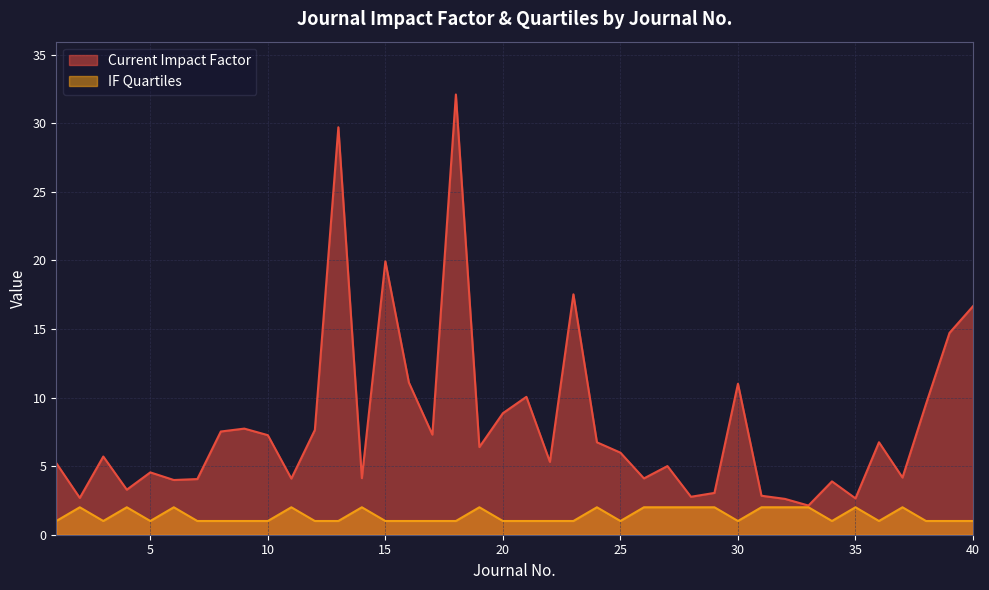

The value of IF Quartiles at 6 is 2.0. True or false?

True